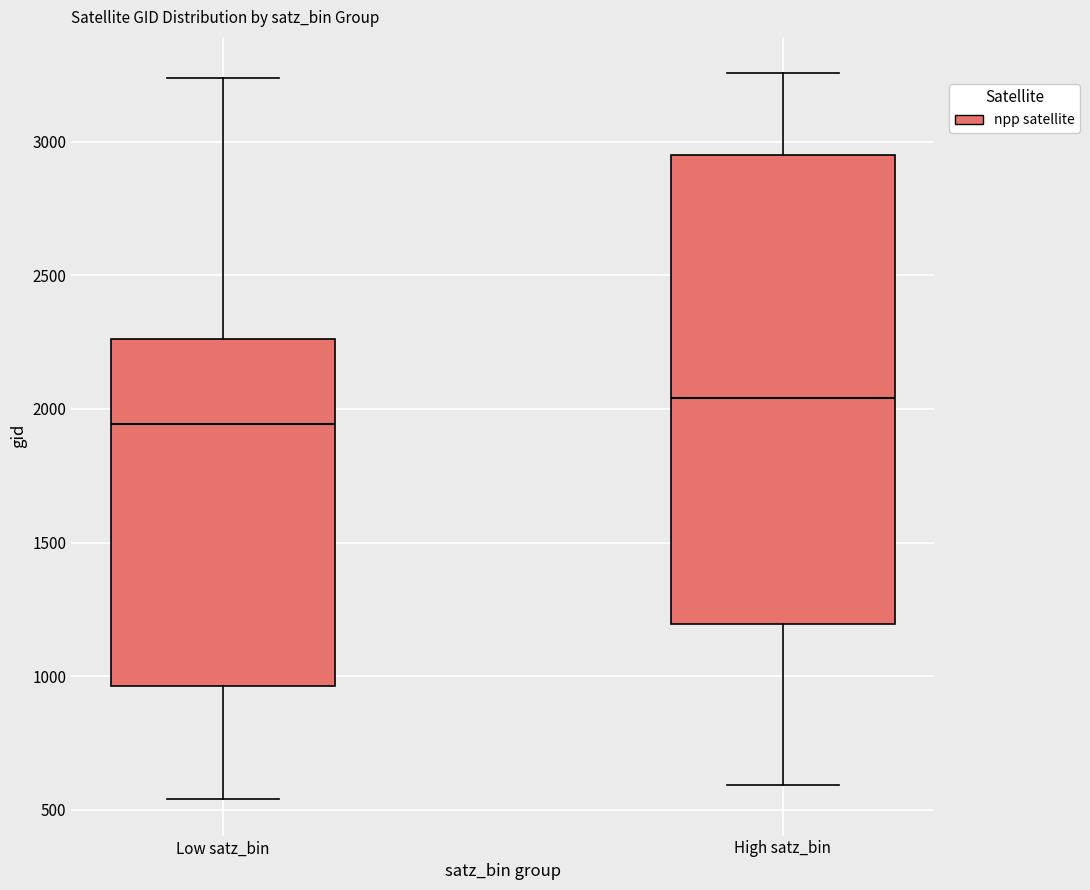

Comparing the boxes themselves (not the whiskers), which one is the tallest?

High satz_bin